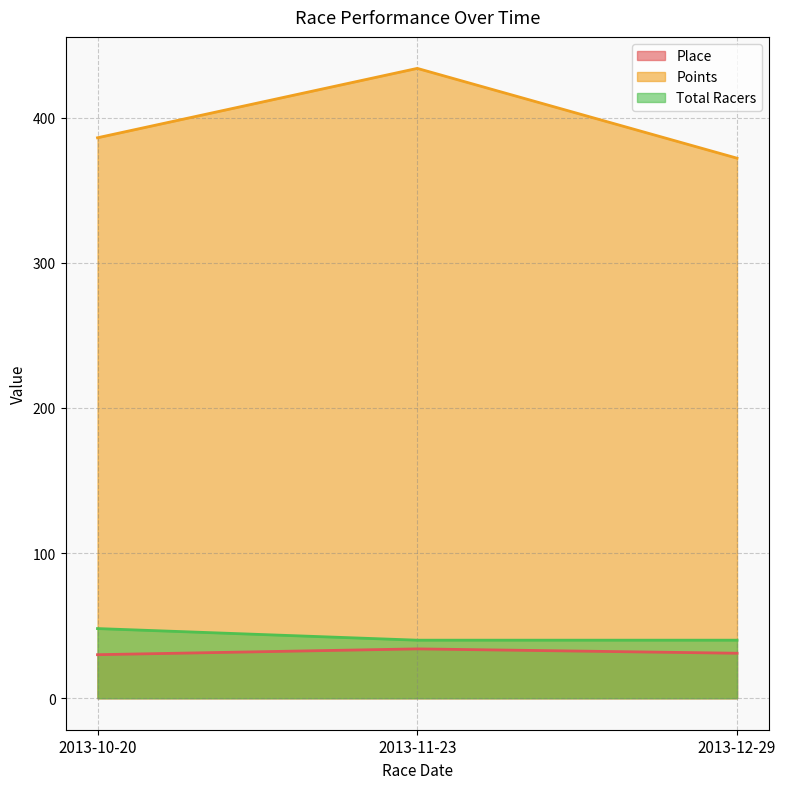

How many lines are shown in the chart?

3